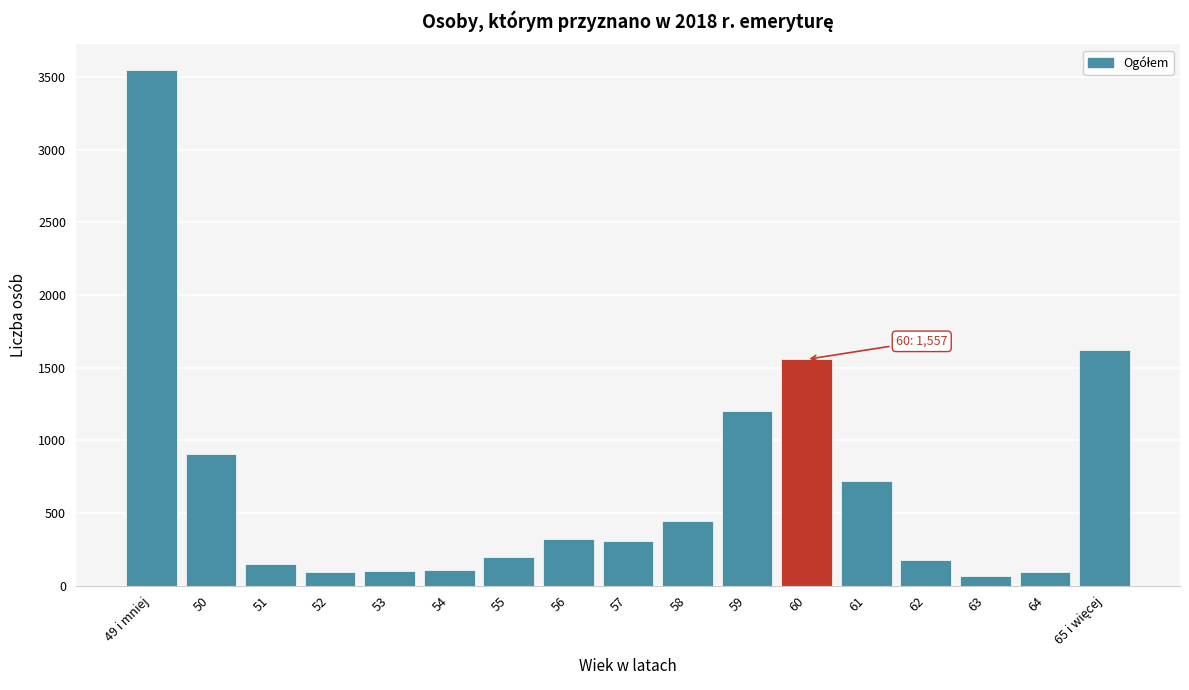

What is the value of the 7th bar from the left?

200